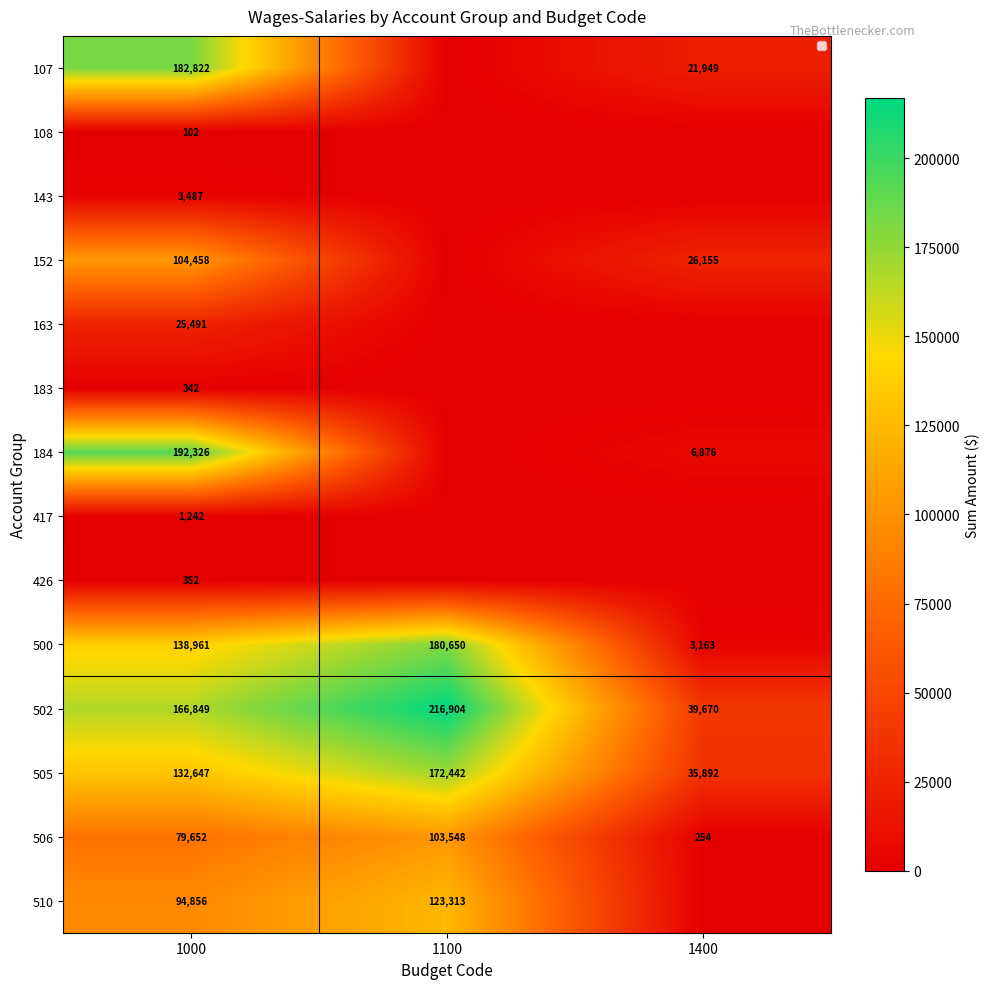

At which category is the sum across all series the highest?

1000